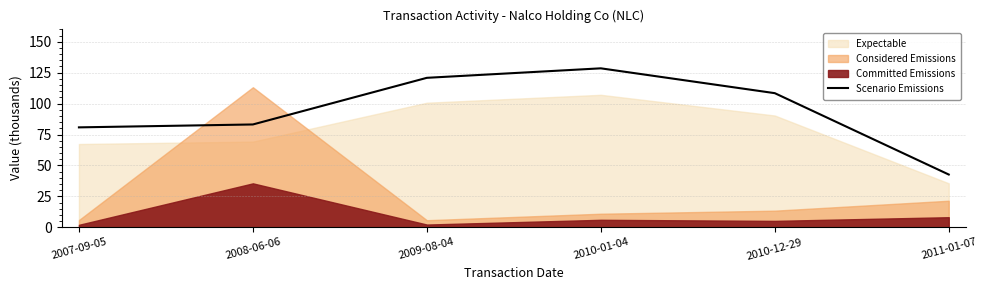

Between 2011-01-07 and 2008-06-06, which is larger?

2008-06-06